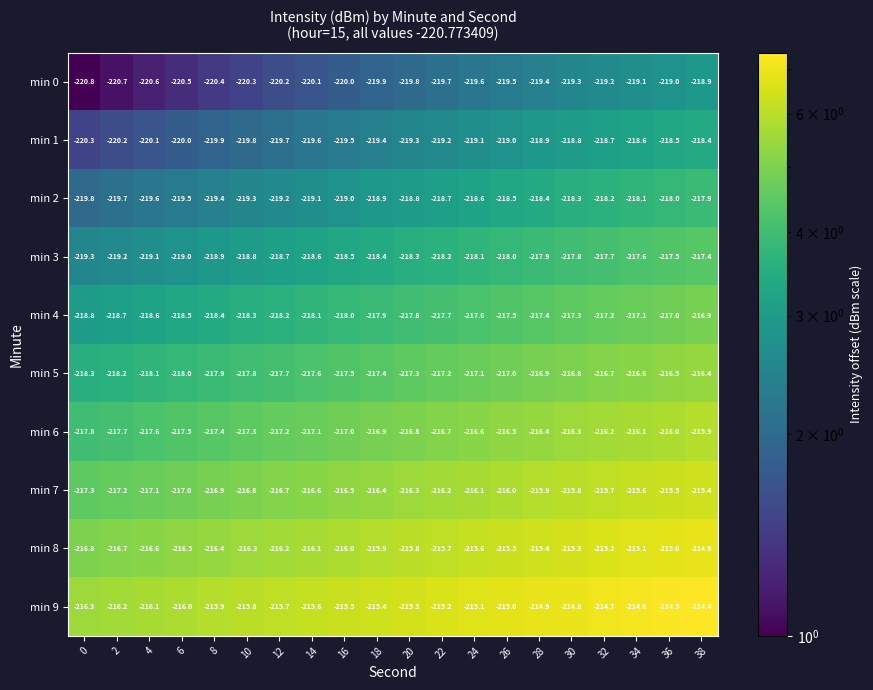

What is the approximate value of min 4 at 20?

-217.8